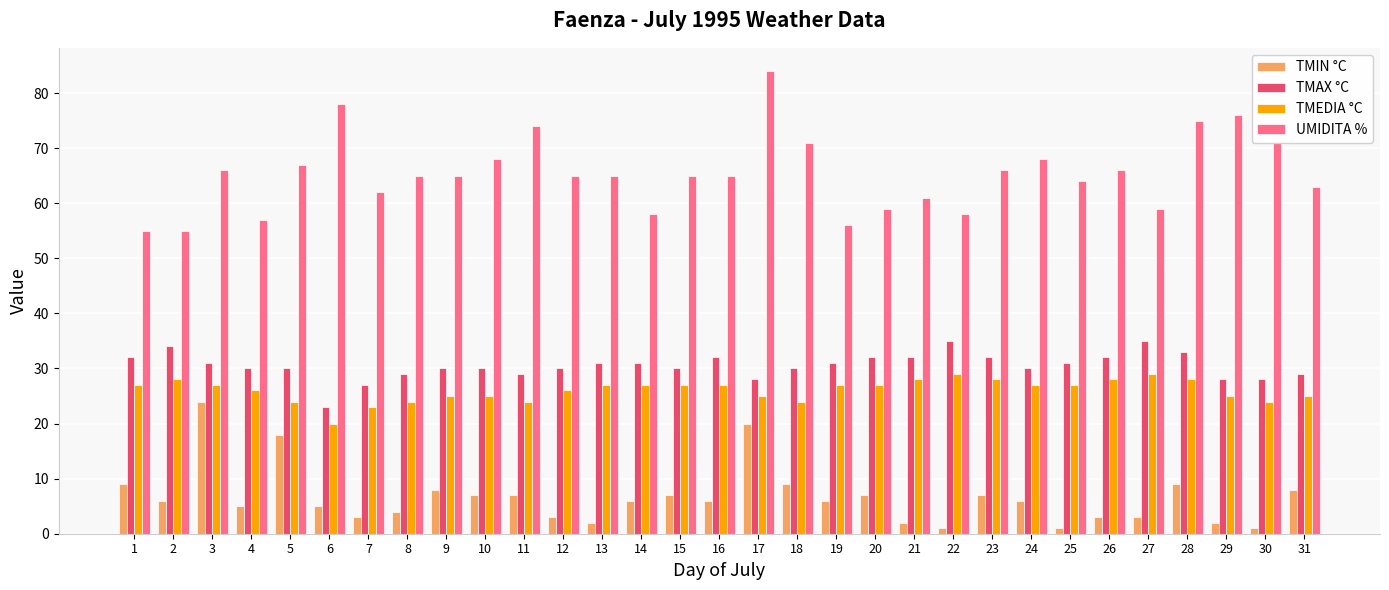

True or false: TMEDIA °C has a value of 37 at 16.

False